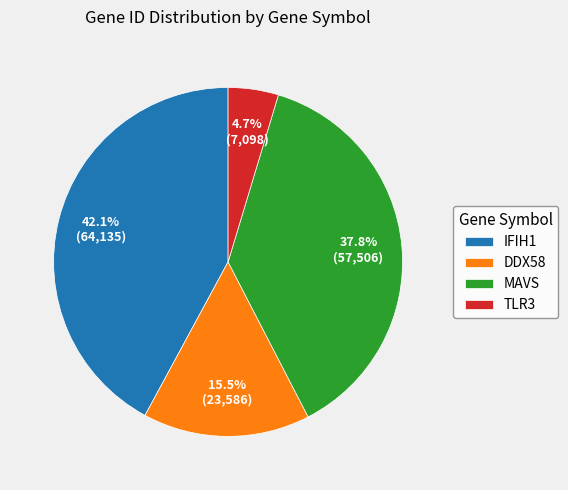

Count the number of slices in the pie.

4